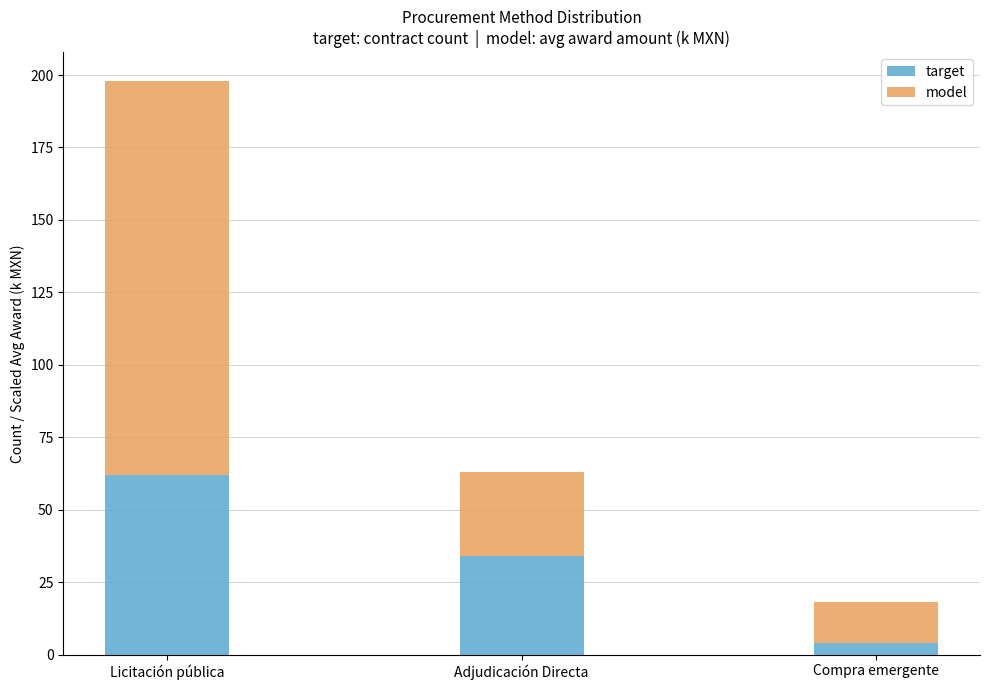

At which category is the sum across all series the highest?

Licitación pública